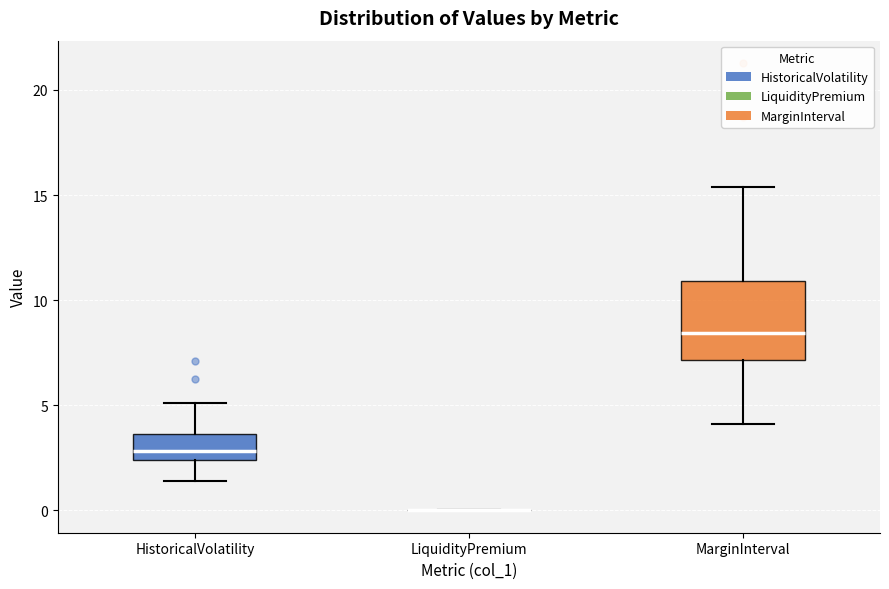

Where does the upper whisker of the box for HistoricalVolatility end on the y-axis? The values are not printed on the chart, so give them approximately, as read against the axis.

5.0